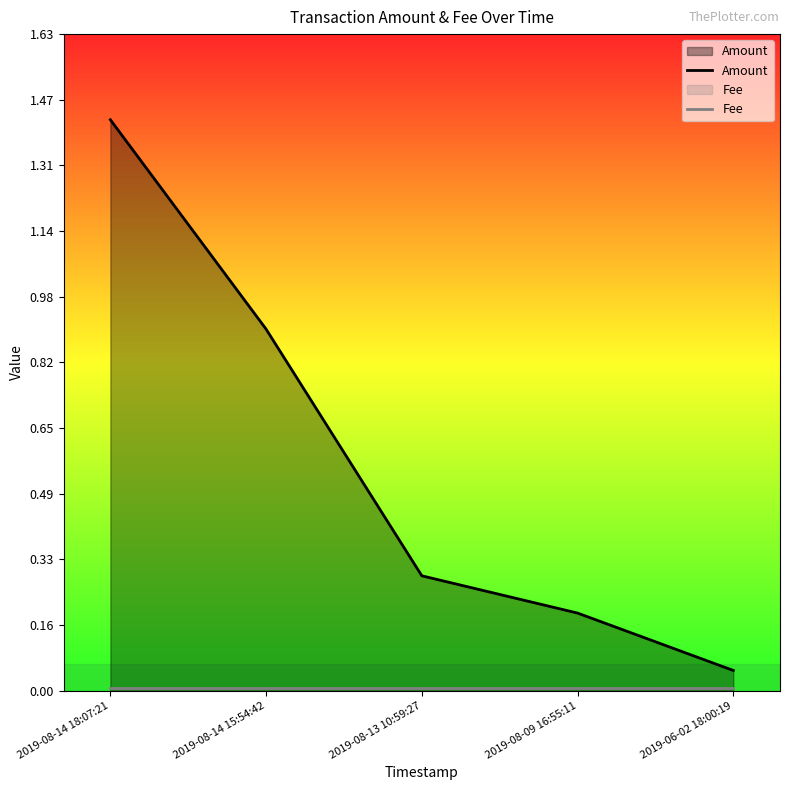

Which has a higher value, 2019-08-09 16:55:11 or 2019-08-13 10:59:27?

2019-08-13 10:59:27